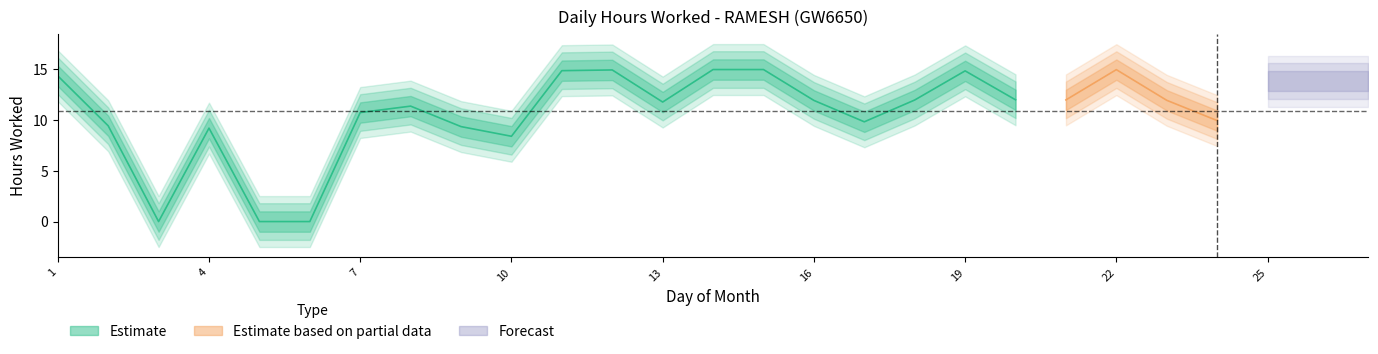

Reading right to left, what are all the values shown in this chart?

14.9	12.0	14.5	9.9	11.9	14.9	11.9	11.9	14.8	11.9	9.8	11.9	14.9	14.9	11.7	14.9	14.8	8.4	9.3	11.3	10.7	0.0	0.0	9.2	0.0	9.4	14.3